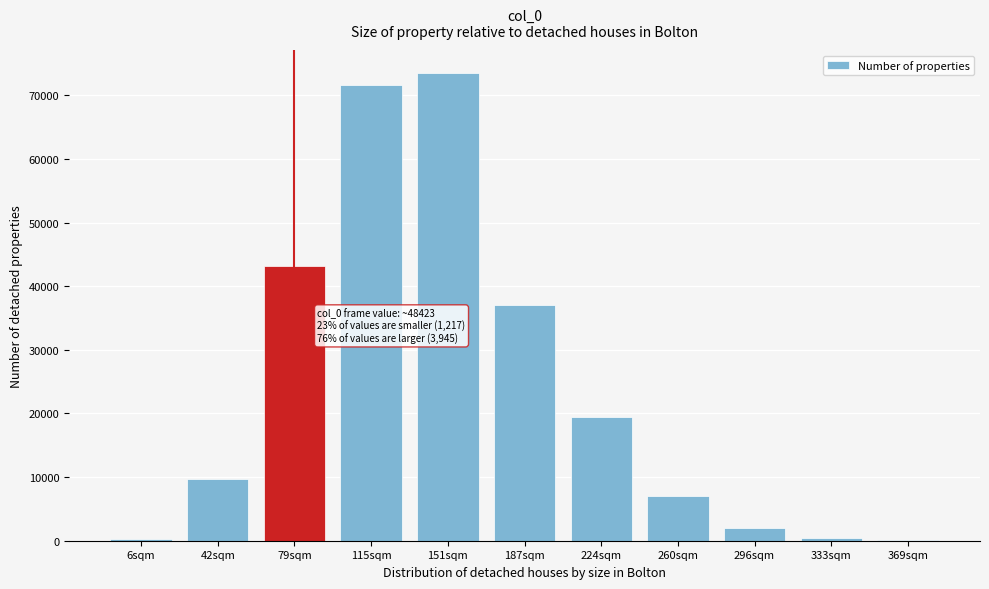

Which label corresponds to the largest value in the chart?

151sqm